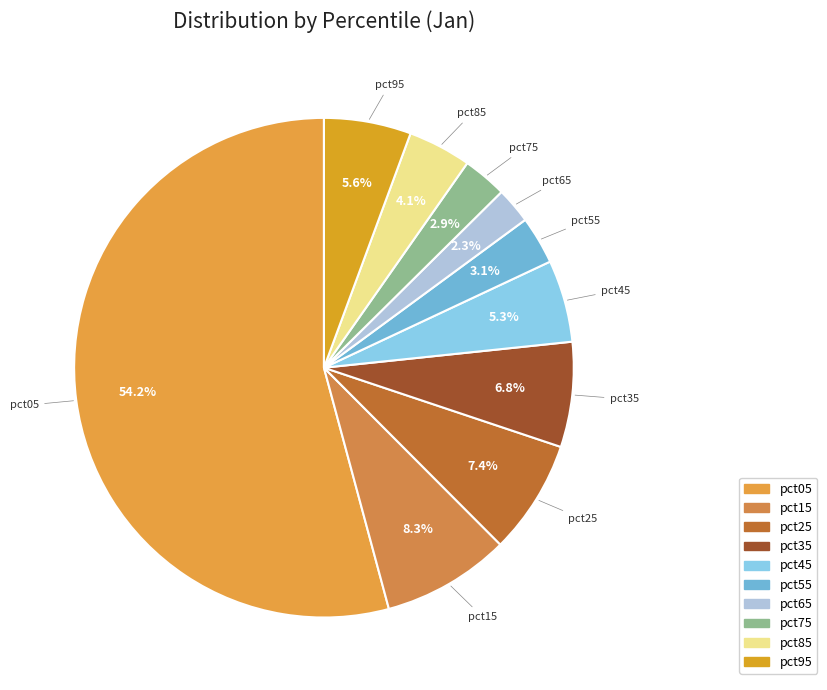

To the nearest percent, what percentage of the pie is pct05?

54%